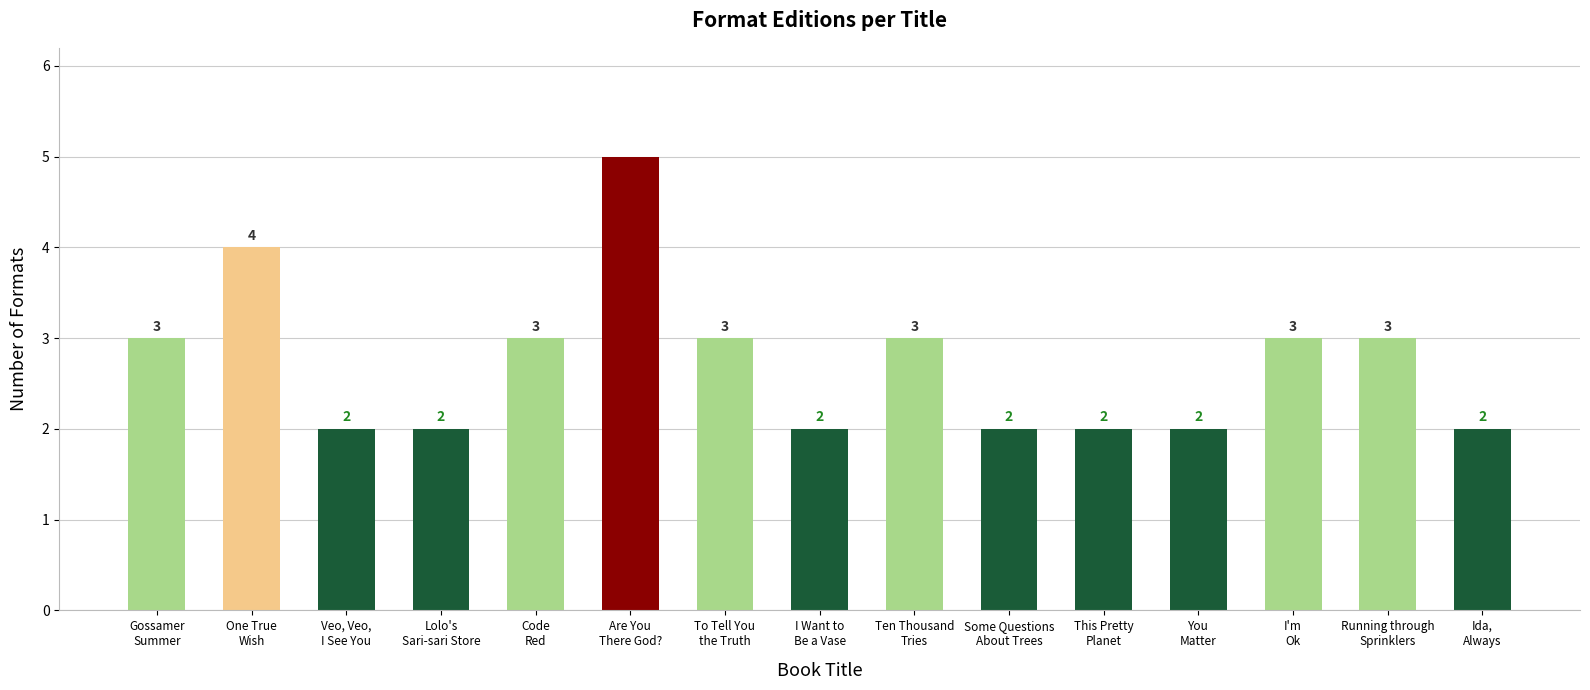

Does the chart contain any negative values?

No